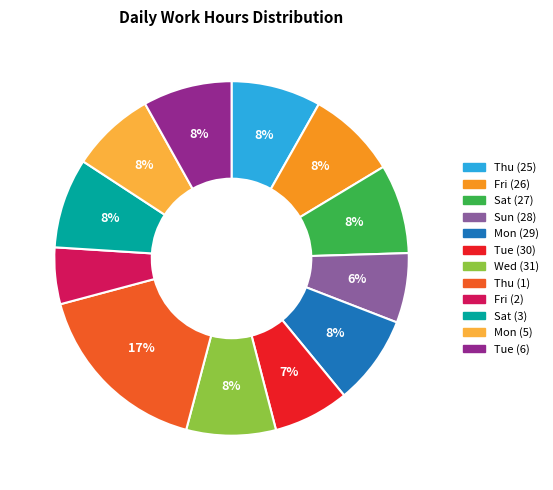

Is it true that Sun (28) is 15% of the pie?

False